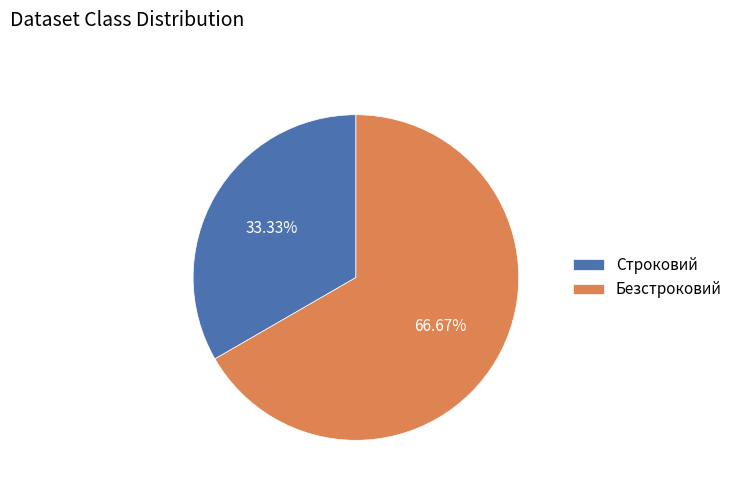

Count the number of slices in the pie.

2